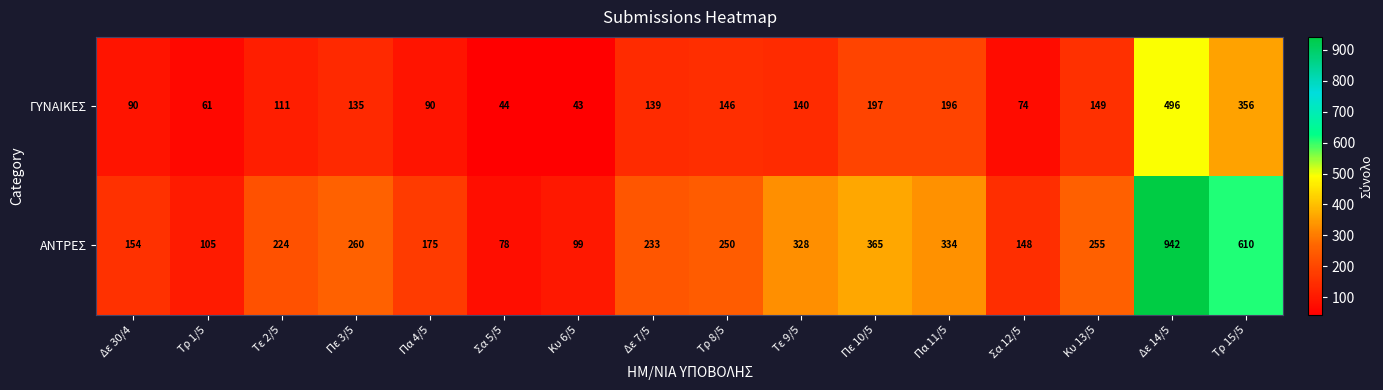

Where is ΑΝΤΡΕΣ nearest to the value 510?

Τρ 15/5